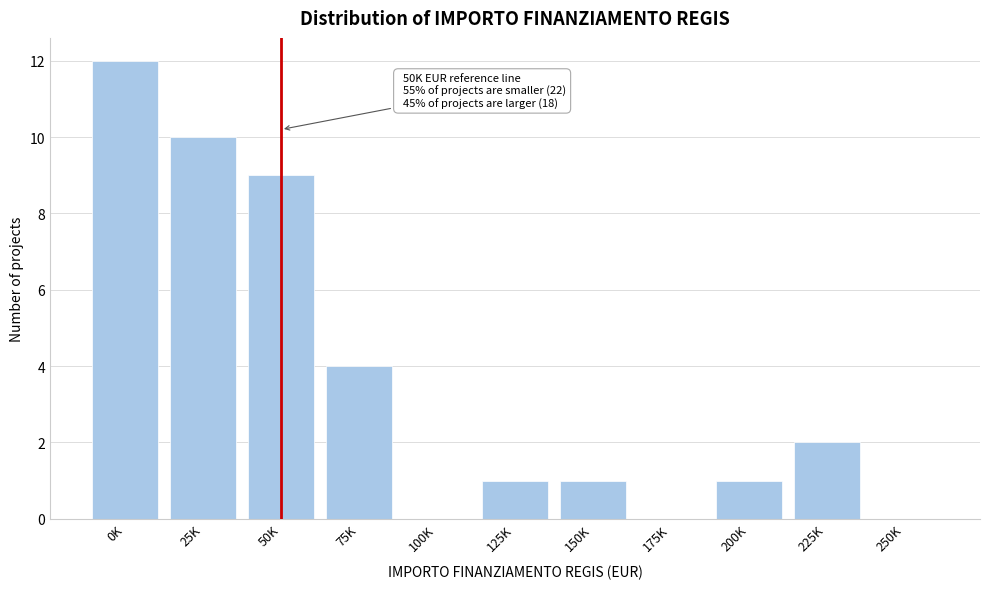

Reading right to left, list all the values displayed in this chart.

250K=0	225K=2	200K=1	175K=0	150K=1	125K=1	100K=0	75K=4	50K=9	25K=10	0K=12